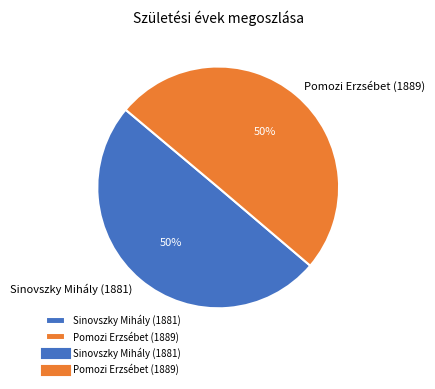

Approximately how many times larger is the value at Pomozi Erzsébet (1889) compared to Sinovszky Mihály (1881)?

1.0